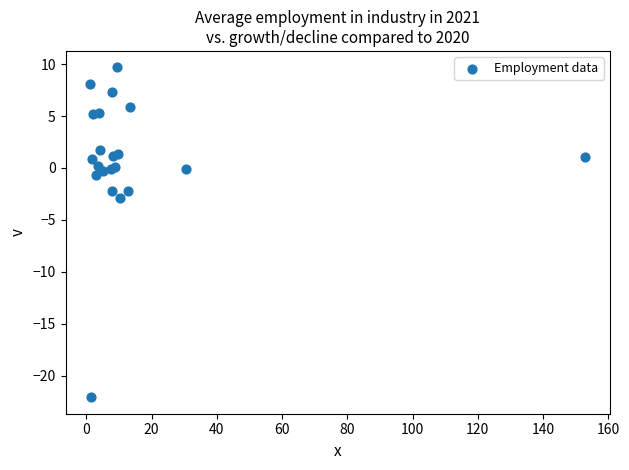

What Y value in the scatter plot is closest to -6?

-2.9